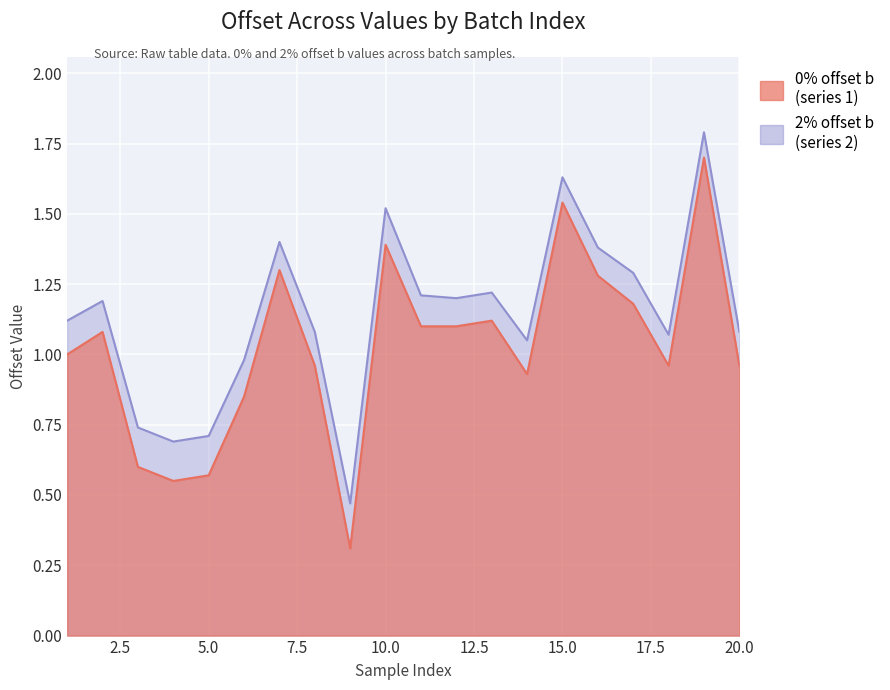

What is the sum of all 0% offset b values?

20.5